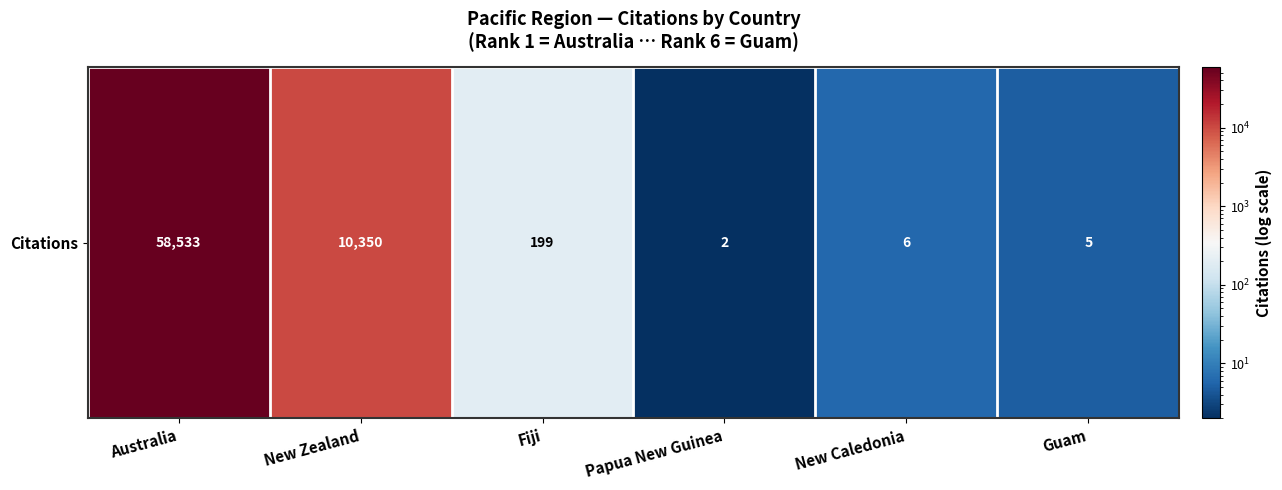

Reading left to right, what are all the values shown in this chart?

Australia=58533	New Zealand=10350	Fiji=199	Papua New Guinea=2	New Caledonia=6	Guam=5